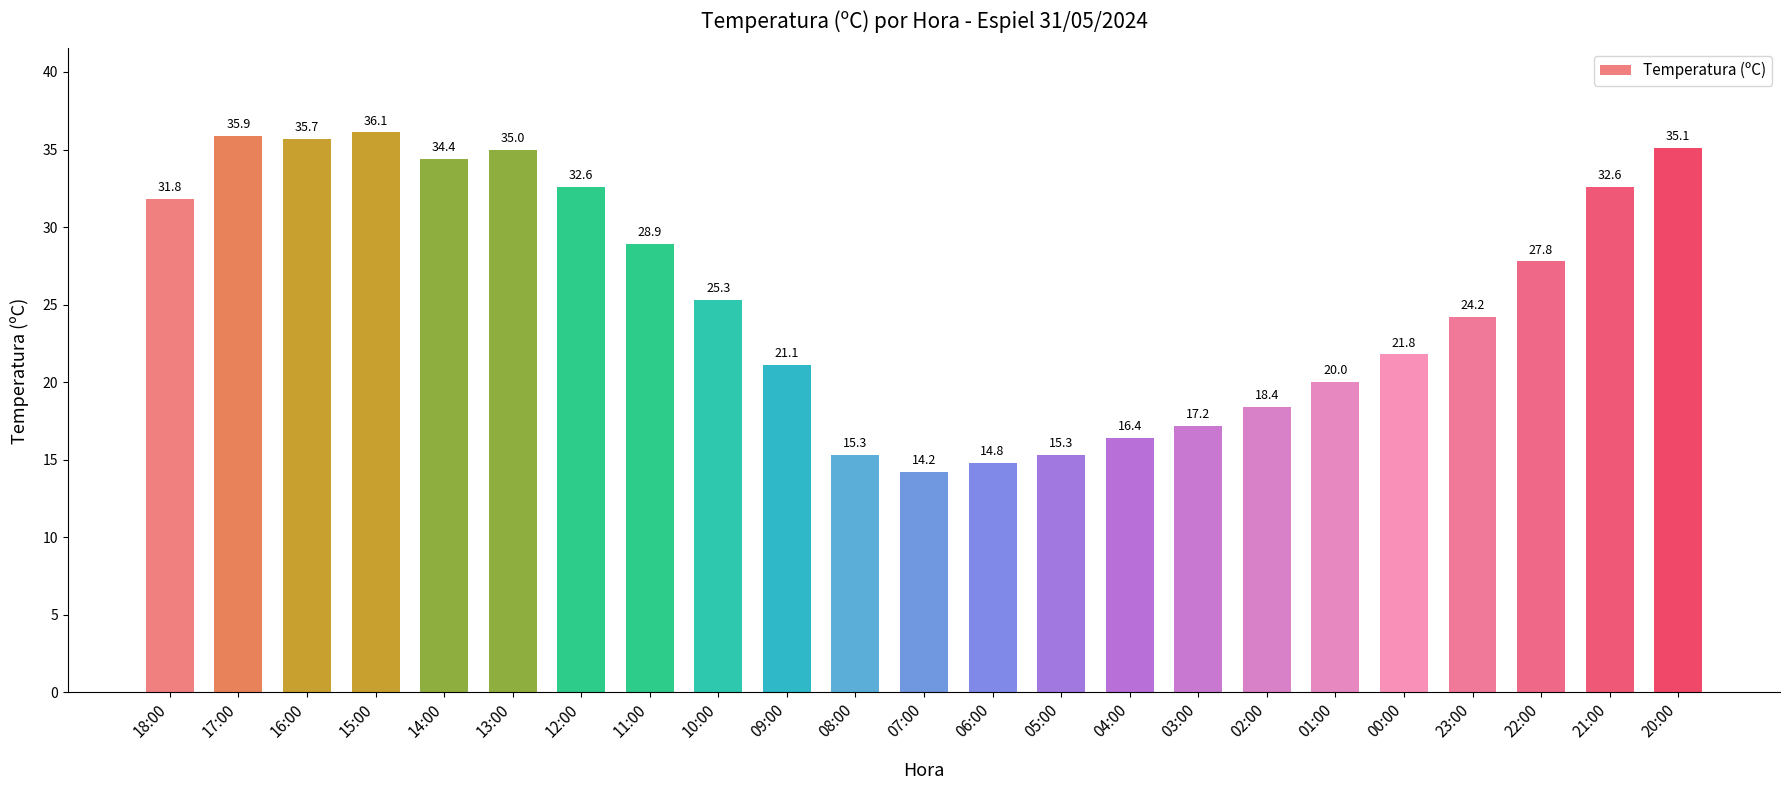

Between 08:00 and 10:00, which is larger?

10:00